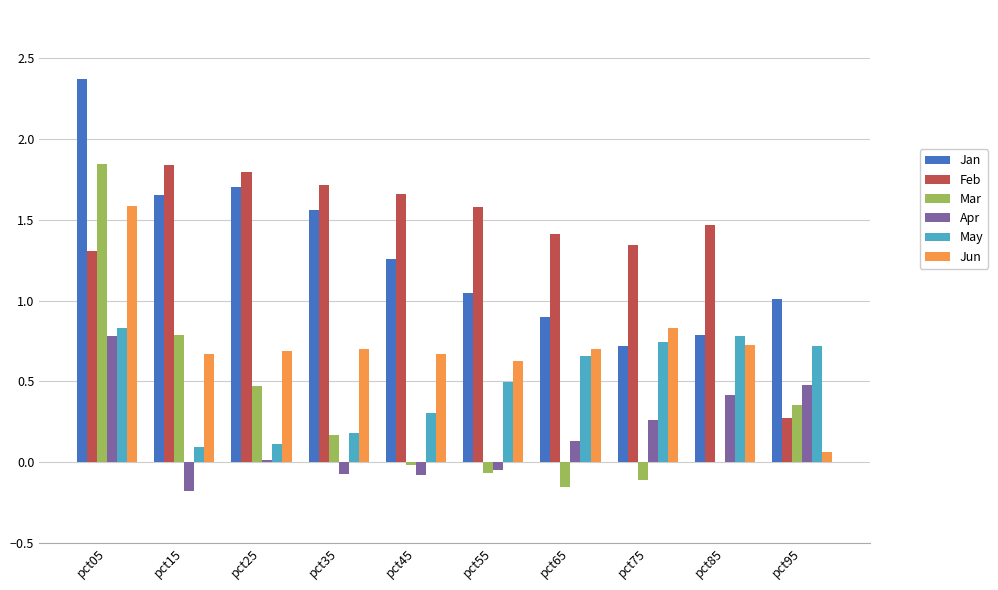

Which series has the widest spread of values?

Mar